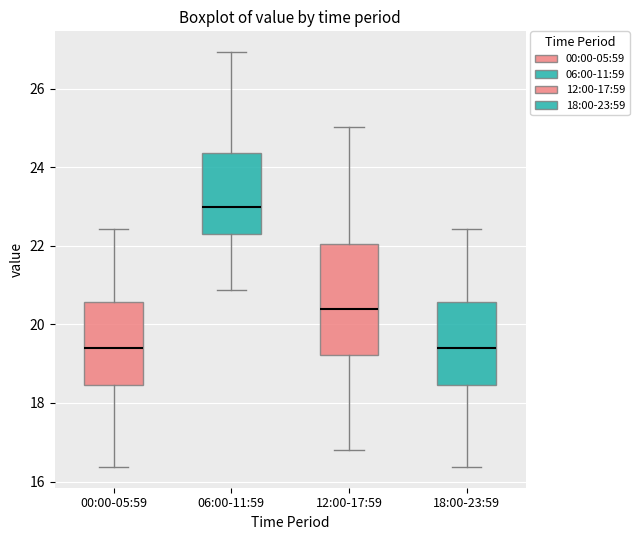

Which box's median line is the highest?

06:00-11:59